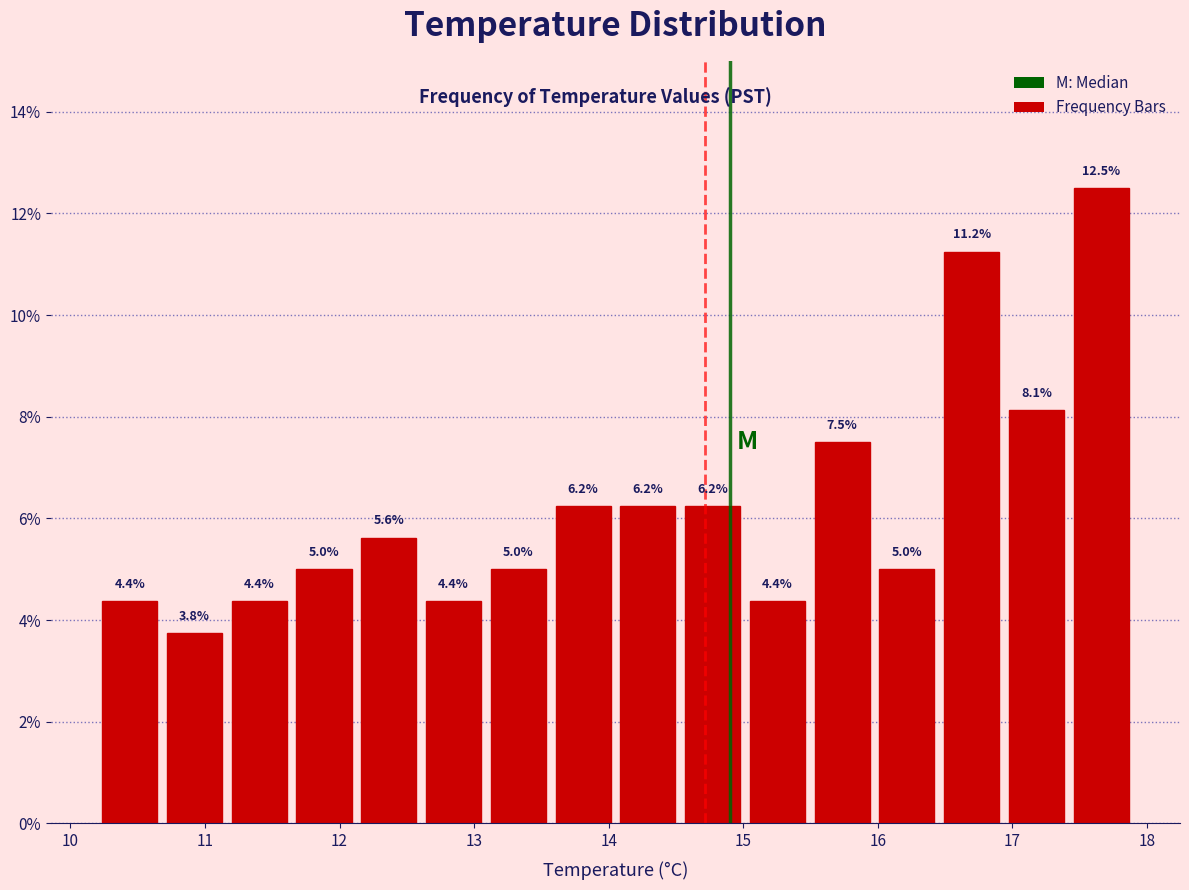

Reading left to right, transcribe this chart: for each bar, give the range it covers on the x-axis and its height. The bar edges are not printed on the chart, so give them approximately, as read against the axis.

10.2 to 10.7: 4.4
10.7 to 11.2: 3.8
11.2 to 11.6: 4.4
11.6 to 12.1: 5.0
12.1 to 12.6: 5.6
12.6 to 13.1: 4.4
13.1 to 13.6: 5.0
13.6 to 14.1: 6.2
14.1 to 14.5: 6.2
14.5 to 15.0: 6.2
15.0 to 15.5: 4.4
15.5 to 16.0: 7.5
16.0 to 16.5: 5.0
16.5 to 16.9: 11.2
16.9 to 17.4: 8.1
17.4 to 17.9: 12.5